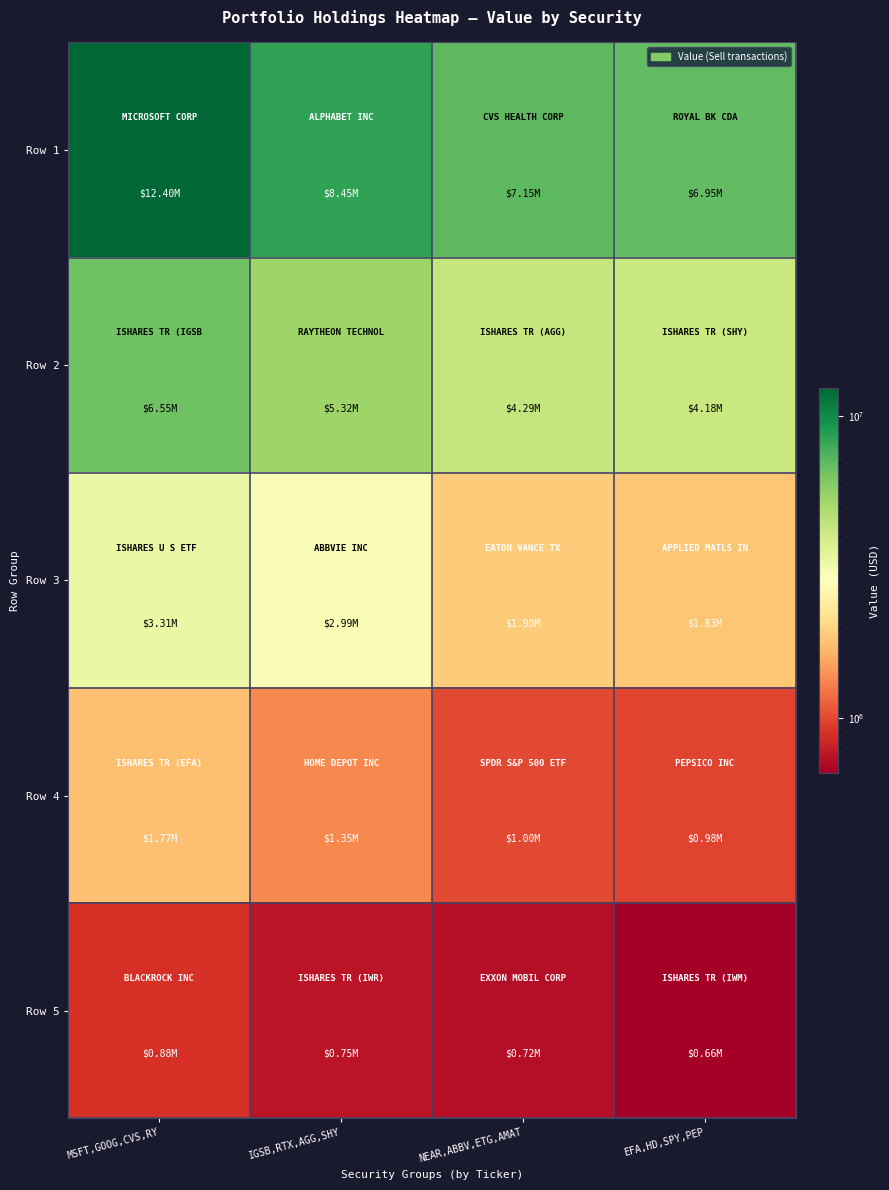

How many data points does each series have?

4